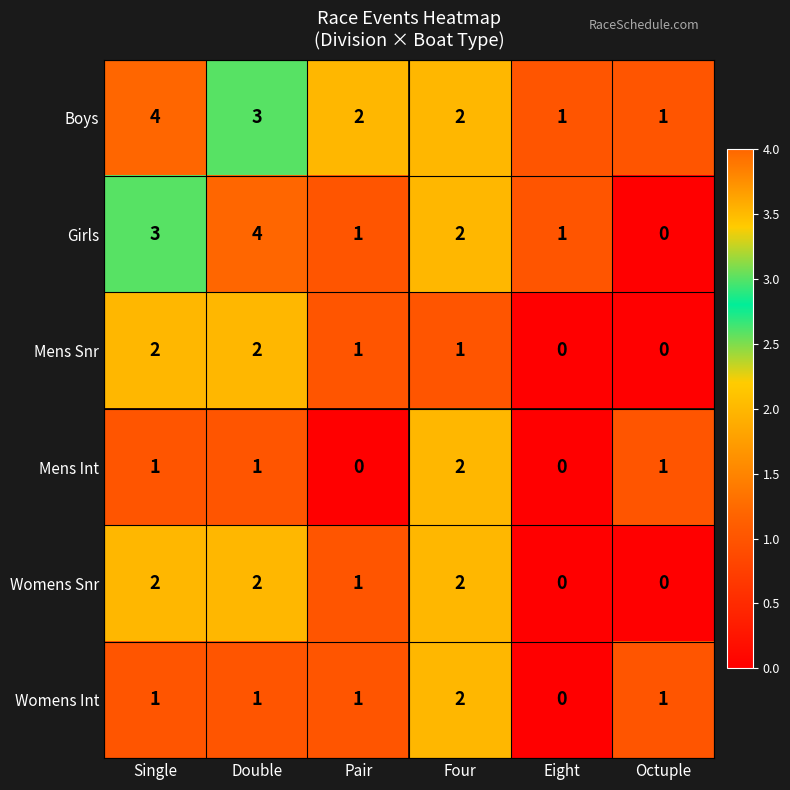

The value of Girls at Pair is 2. True or false?

False